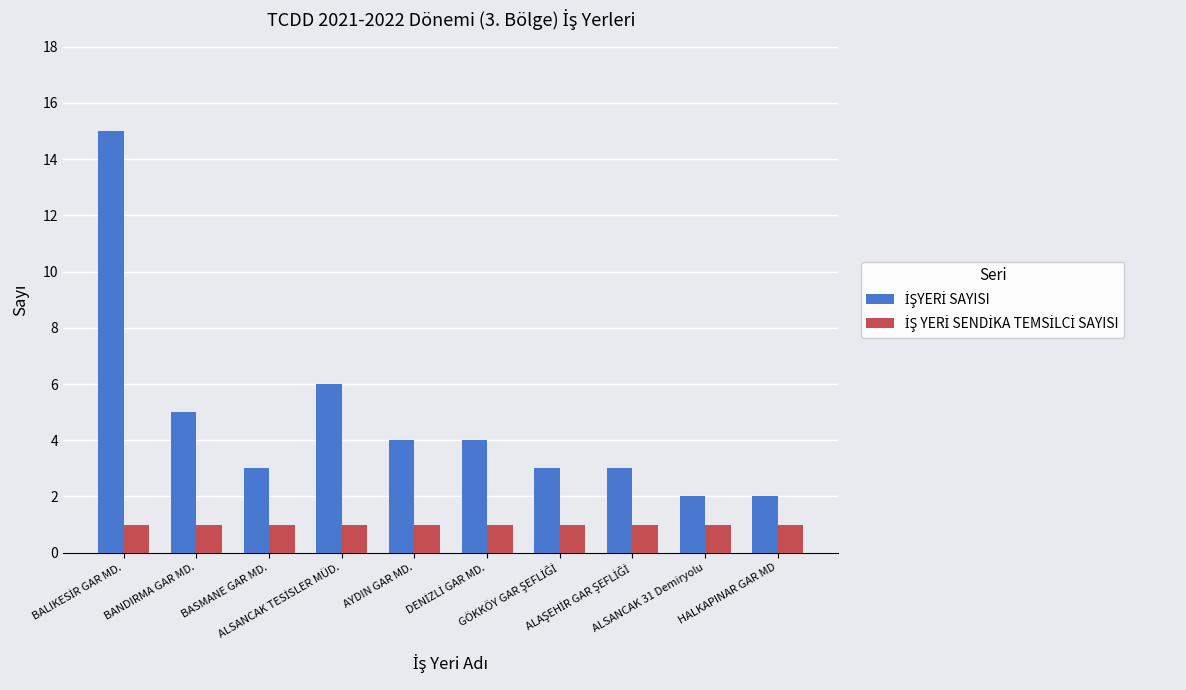

What is the greatest value displayed?

15